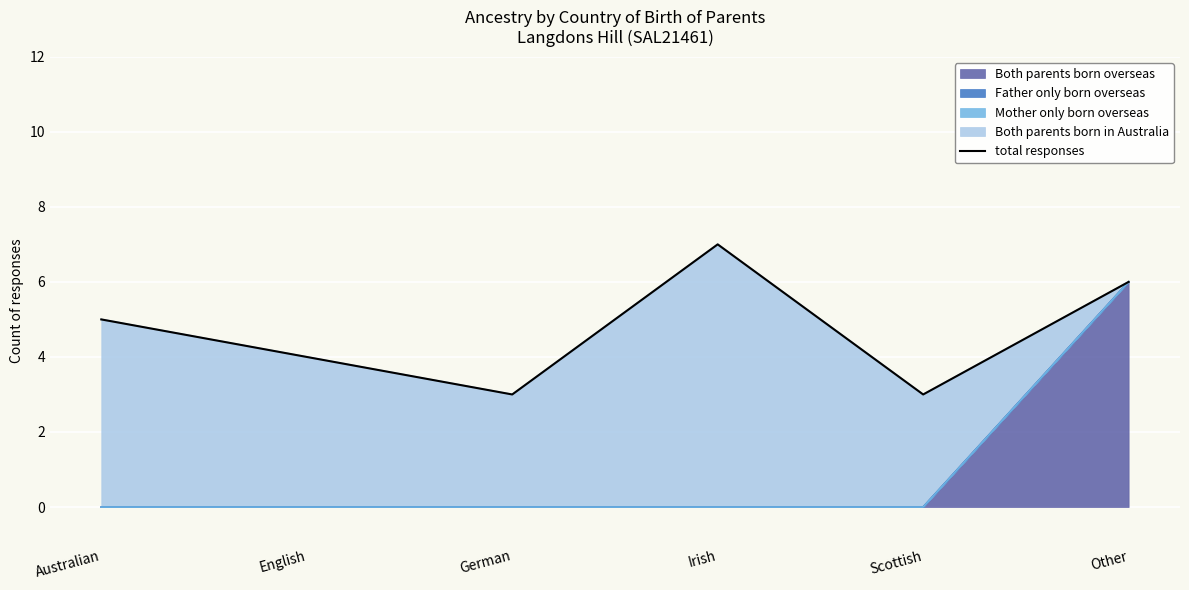

Is it true that the value at English is 1?

False